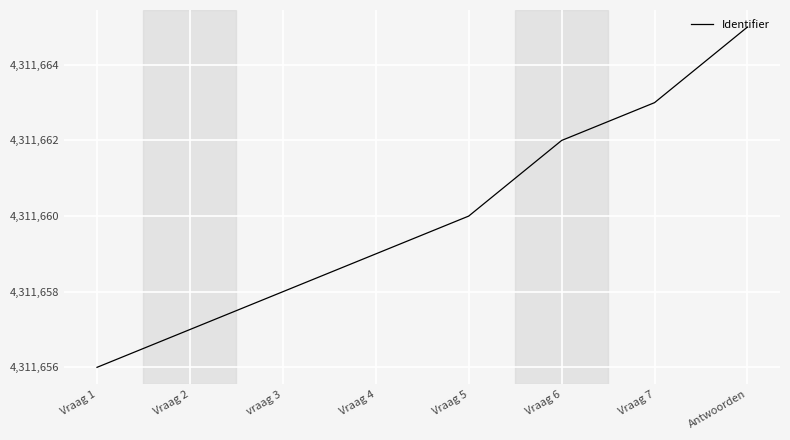

Rank the categories by value from lowest to highest.

Vraag 1, Vraag 2, vraag 3, Vraag 4, Vraag 5, Vraag 6, Vraag 7, Antwoorden